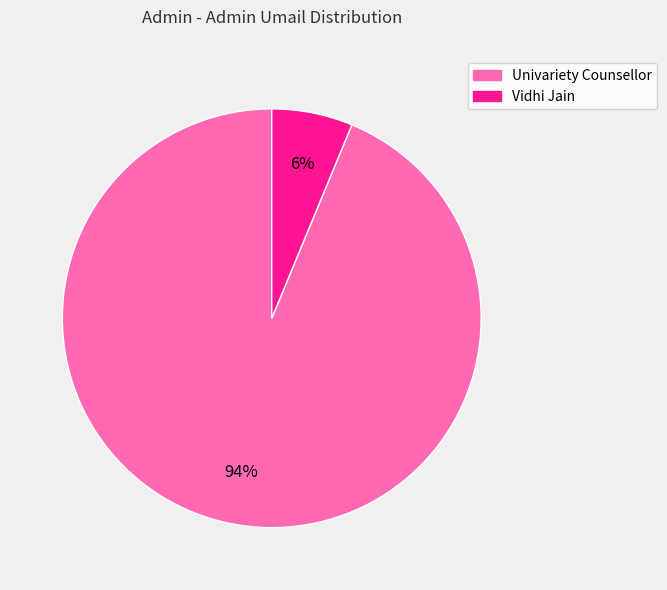

Does any single category account for the majority?

Yes